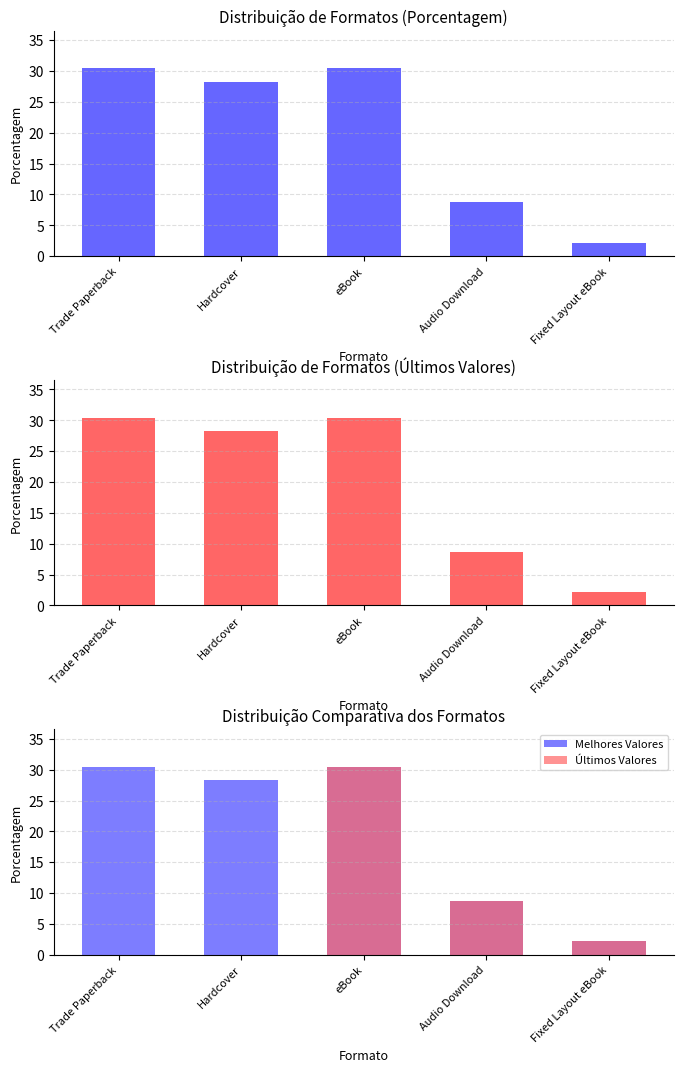

Is the value of Todos os Formatos at Audio Download greater than the value of Melhores Valores at Trade Paperback?

No